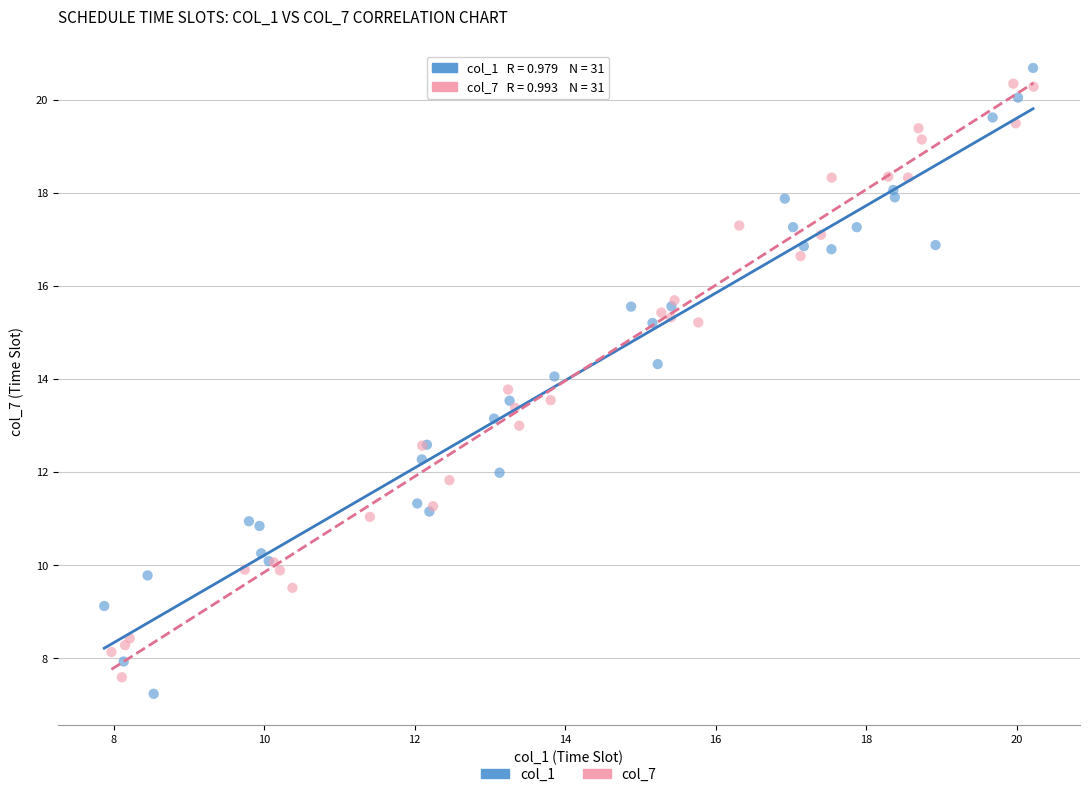

Which series has the widest spread of Y values?

col_1